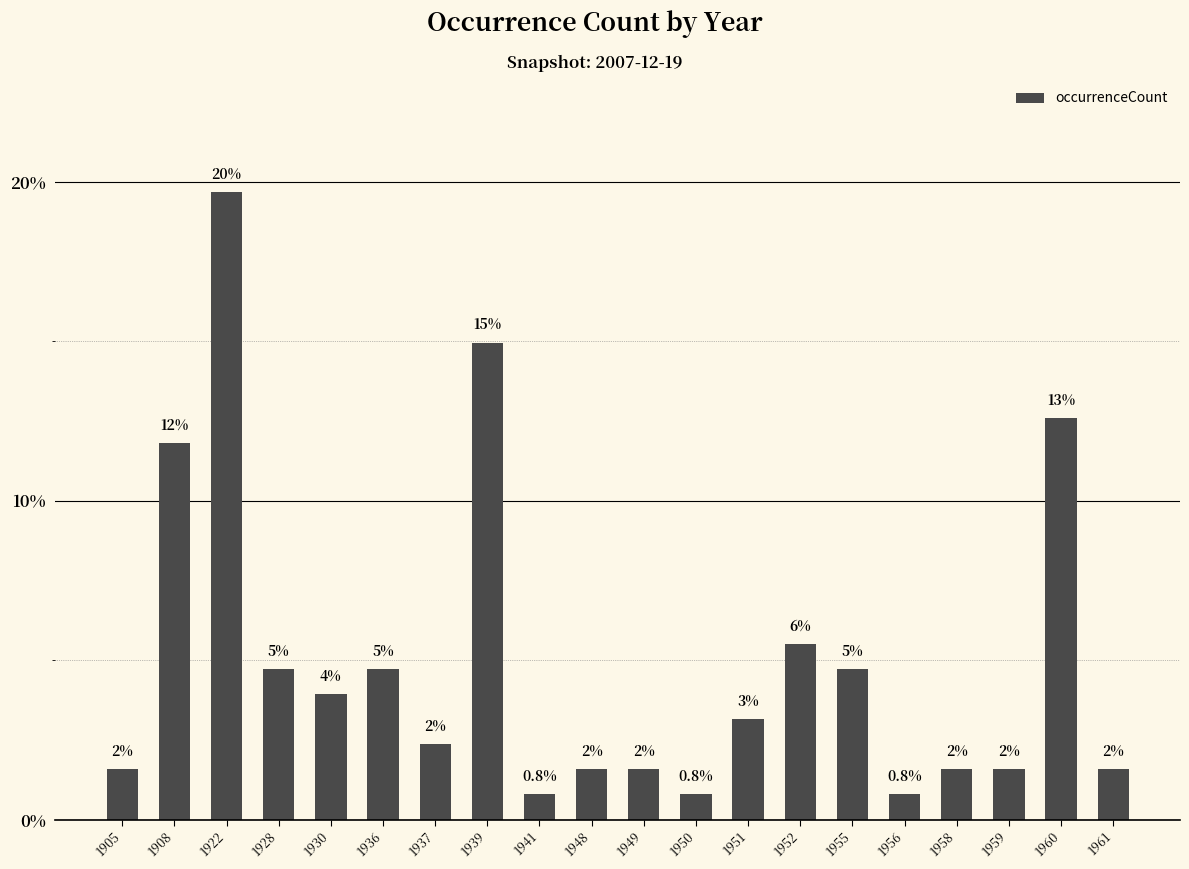

Rank the categories by value from lowest to highest.

1941, 1950, 1956, 1905, 1948, 1949, 1958, 1959, 1961, 1937, 1951, 1930, 1928, 1936, 1955, 1952, 1908, 1960, 1939, 1922